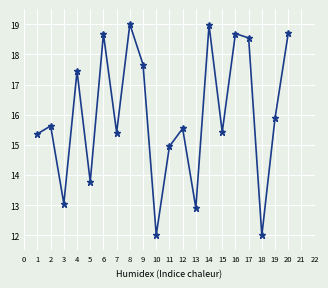

Reading left to right, what are all the values shown in this chart?

15.4	15.6	13.1	17.4	13.8	18.7	15.4	19.0	17.7	12.0	15.0	15.5	12.9	19.0	15.4	18.7	18.5	12.0	15.9	18.7